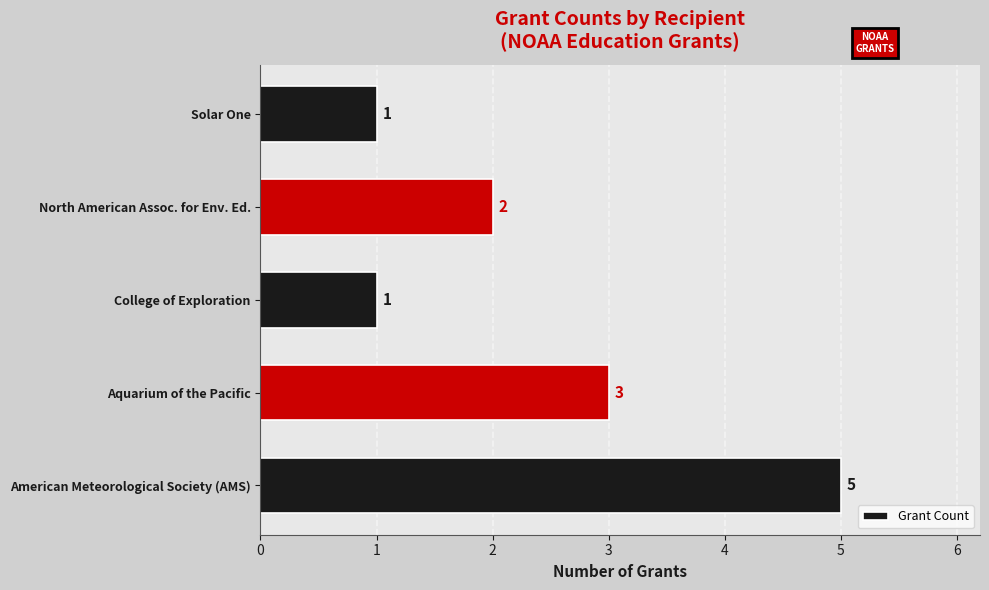

Reading top to bottom, extract all data points from this chart.

1	2	1	3	5